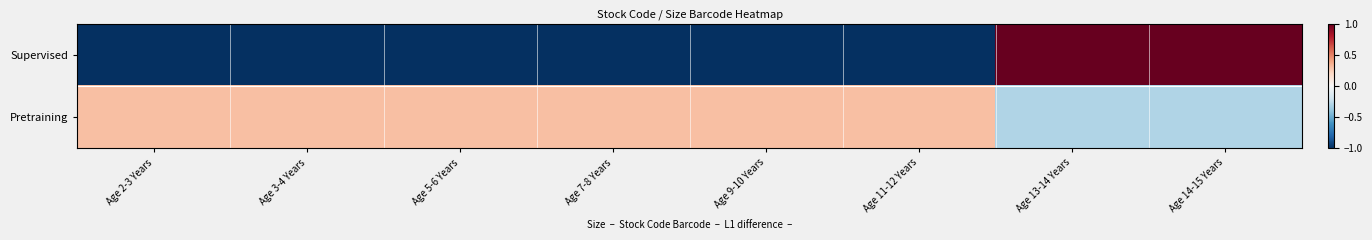

At Age 2-3 Years, list the series in order from largest to smallest.

Pretraining, Supervised